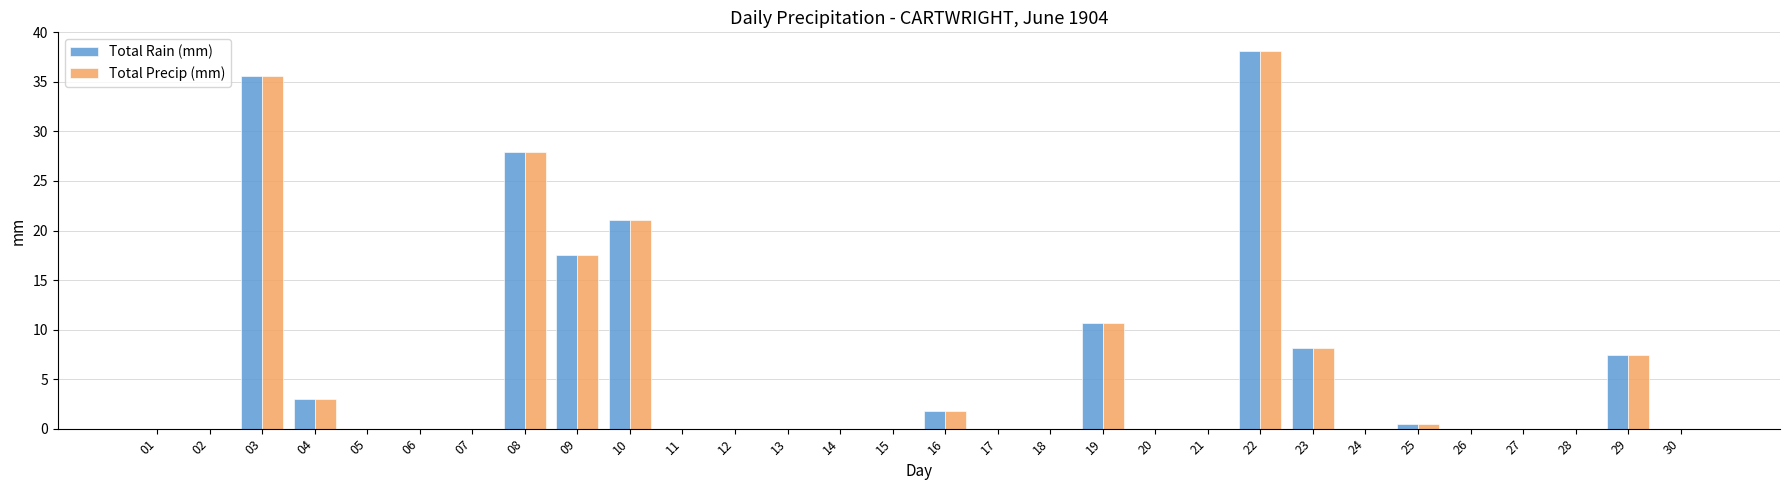

At which label is Total Precip (mm) closest to 19?

09